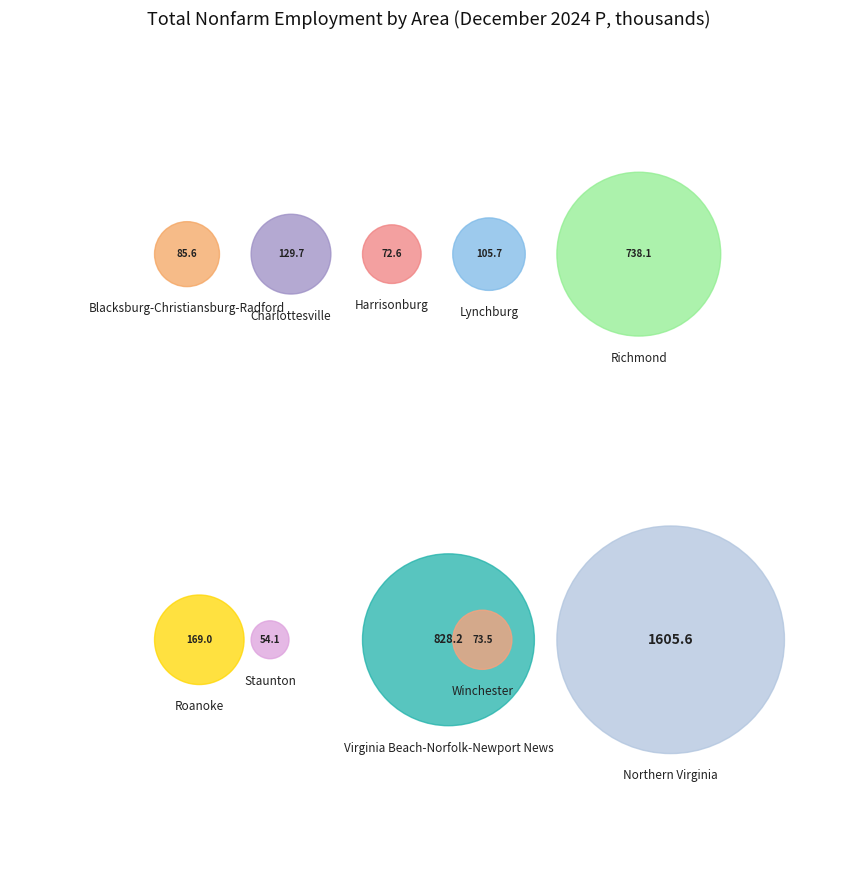

Is it true that Blacksburg-Christiansburg-Radford is 2% of the pie?

True